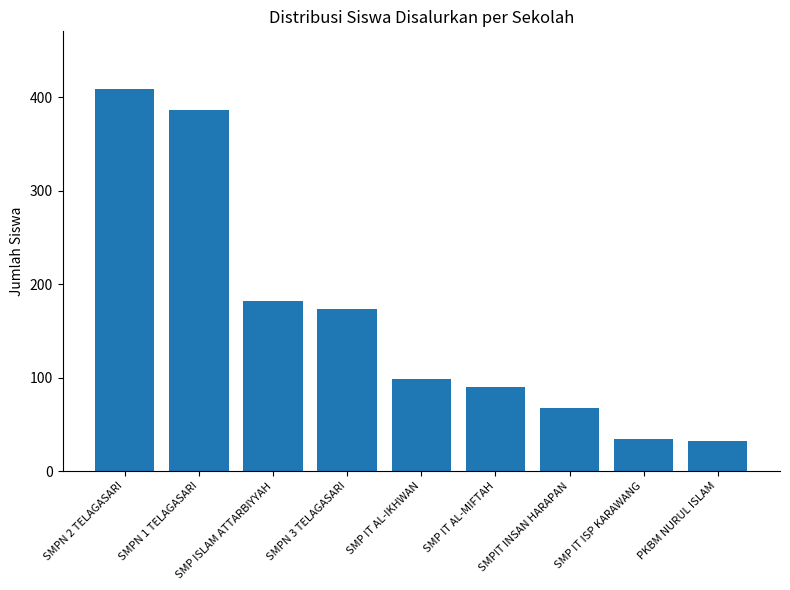

What is the difference between the maximum and second lowest values?

375